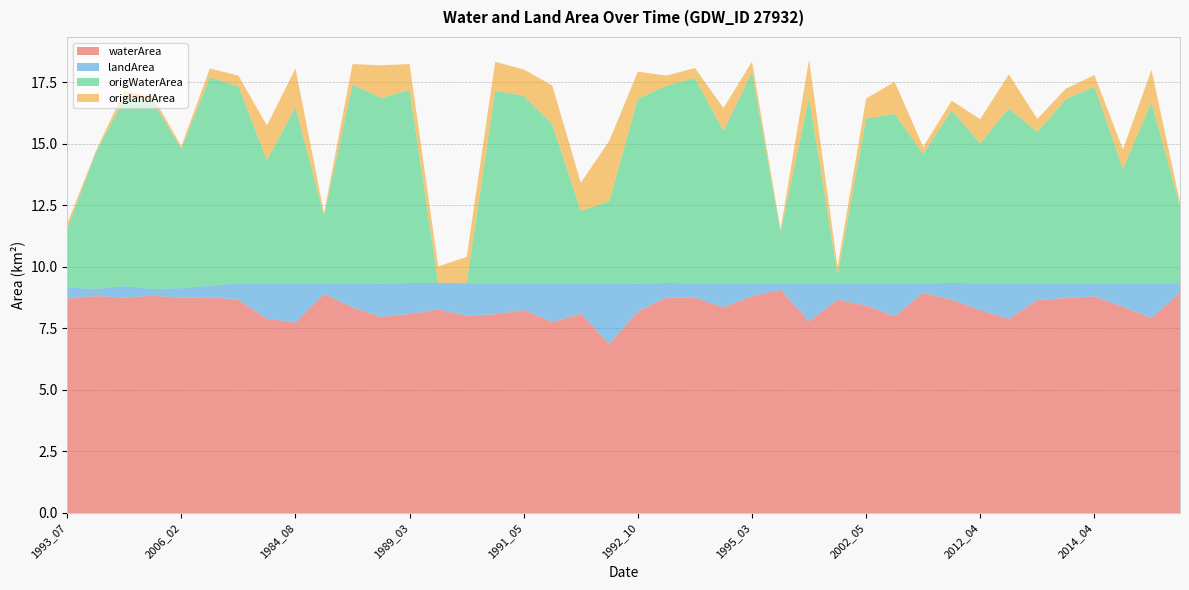

Reading right to left, what are all the values shown in this chart?

waterArea: 9.0	7.9	8.4	8.8	8.7	8.7	7.9	8.2	8.7	8.9	8.0	8.4	8.7	7.8	9.1	8.8	8.4	8.8	8.8	8.2	6.9	8.1	7.8	8.2	8.1	8.0	8.3	8.1	8.0	8.4	8.9	7.7	7.9	8.7	8.8	8.8	8.8	8.8	8.8	8.7
landArea: 0.4	1.4	1.0	0.5	0.6	0.7	1.4	1.1	0.7	0.4	1.3	0.9	0.7	1.6	0.3	0.5	1.0	0.6	0.6	1.1	2.5	1.2	1.6	1.1	1.3	1.3	1.1	1.3	1.4	1.0	0.4	1.6	1.4	0.7	0.5	0.4	0.3	0.5	0.3	0.5
origWaterArea: 3.1	7.4	4.6	8.0	7.5	6.2	7.1	5.7	7.0	5.3	6.9	6.7	0.3	7.5	2.1	8.6	6.2	8.3	8.0	7.5	3.3	2.9	6.5	7.6	7.8	0.0	0.0	7.8	7.5	8.1	2.8	7.2	5.0	8.0	8.5	5.7	7.6	7.6	5.5	2.4
origlandArea: 0.2	1.3	0.8	0.5	0.4	0.5	1.4	1.0	0.4	0.3	1.3	0.8	0.3	1.5	0.1	0.4	0.9	0.4	0.4	1.1	2.5	1.1	1.6	1.1	1.2	1.1	0.7	1.1	1.3	0.8	0.1	1.6	1.4	0.4	0.4	0.1	0.2	0.3	0.1	0.2